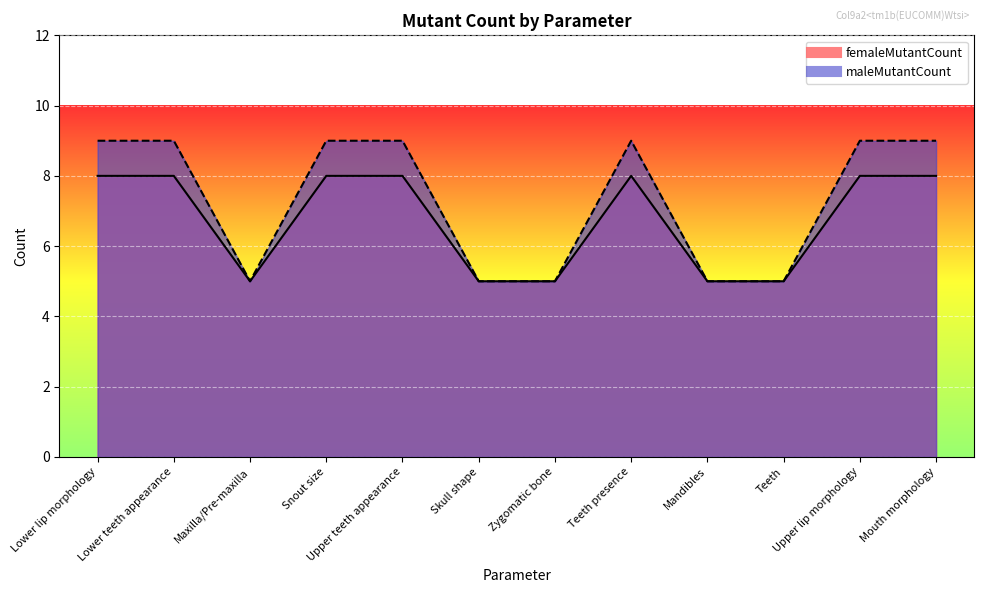

What is the label of the 1st point from the right?

Mouth morphology